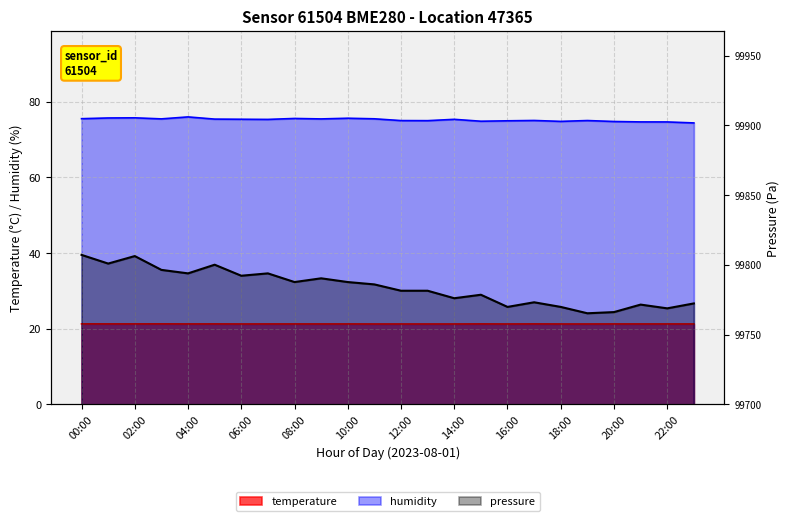

At which label does humidity first exceed 75?

00:00